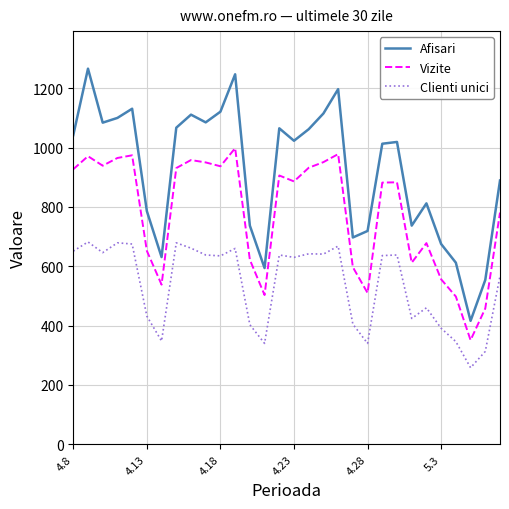

Which series has the largest range (max minus min)?

Afisari